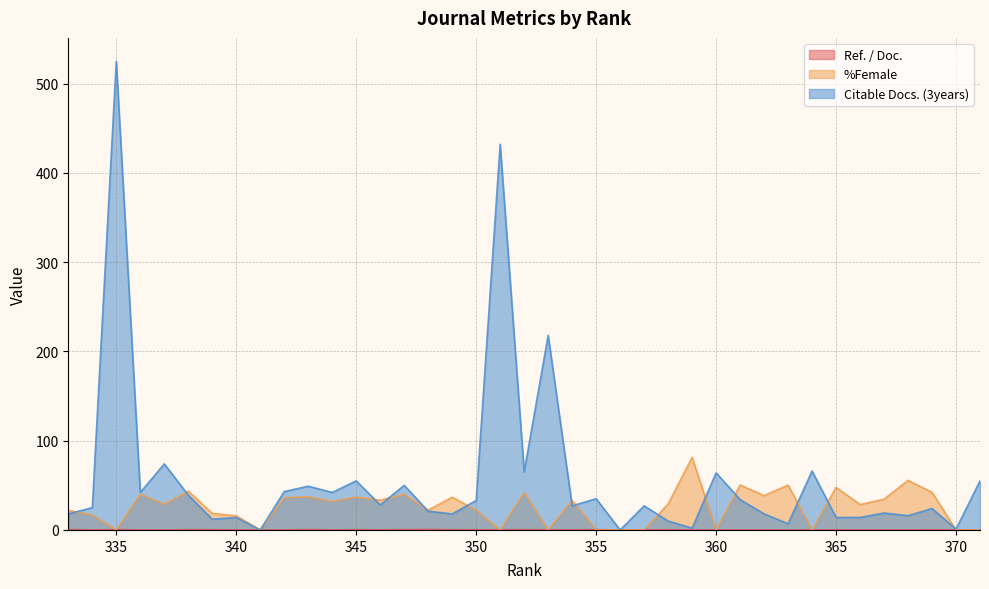

Which series has the largest total across all categories?

Citable Docs. (3years)